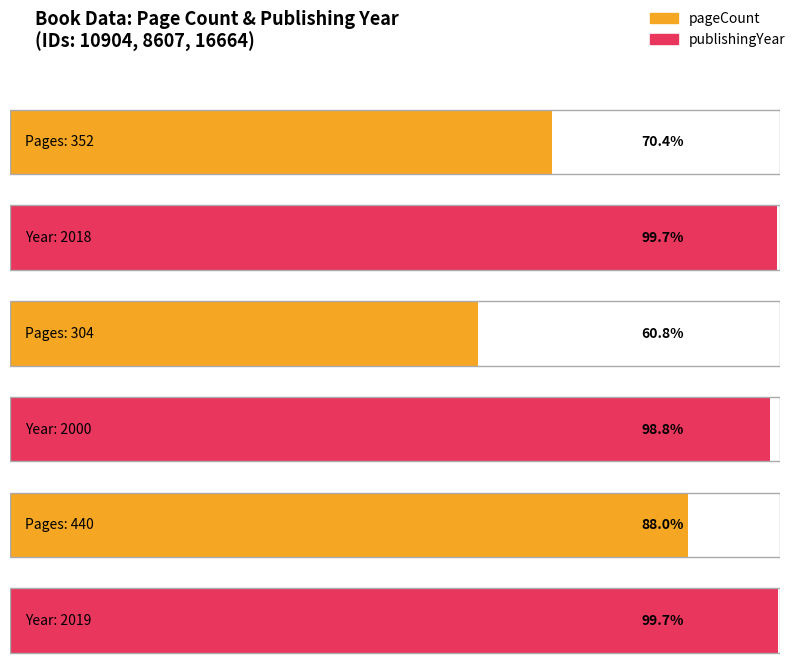

Where is pageCount nearest to the value 372?

10904